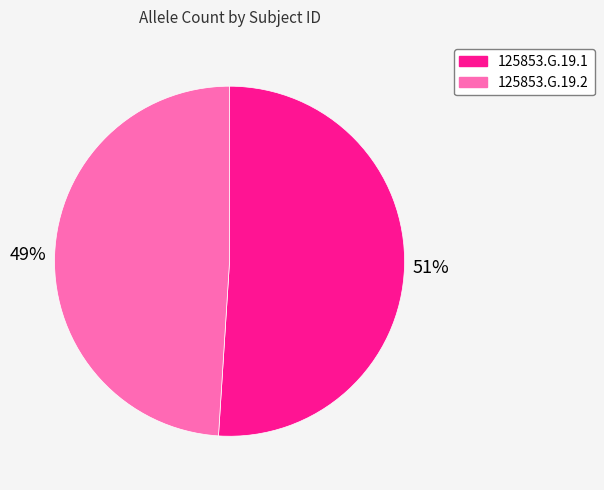

Between 125853.G.19.2 and 125853.G.19.1, which is larger?

125853.G.19.1